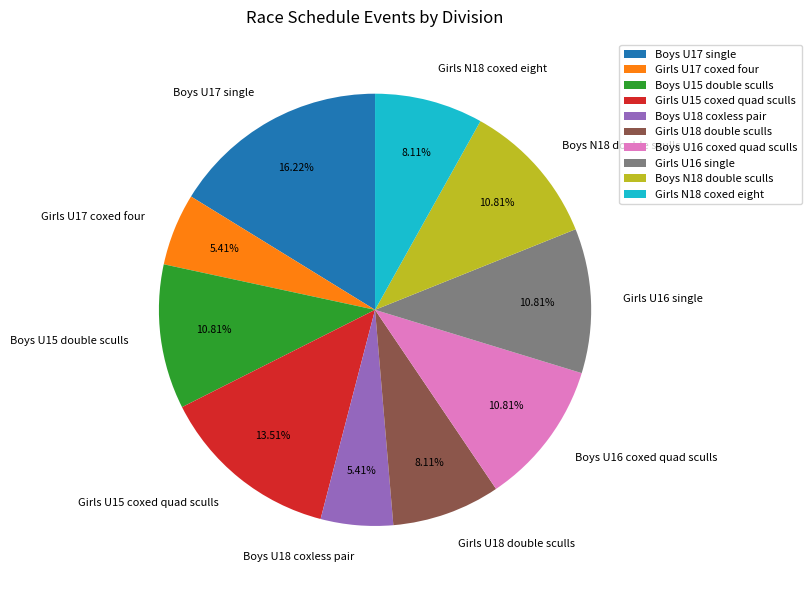

What percentage is NOT represented by Boys N18 double sculls?

89.2%